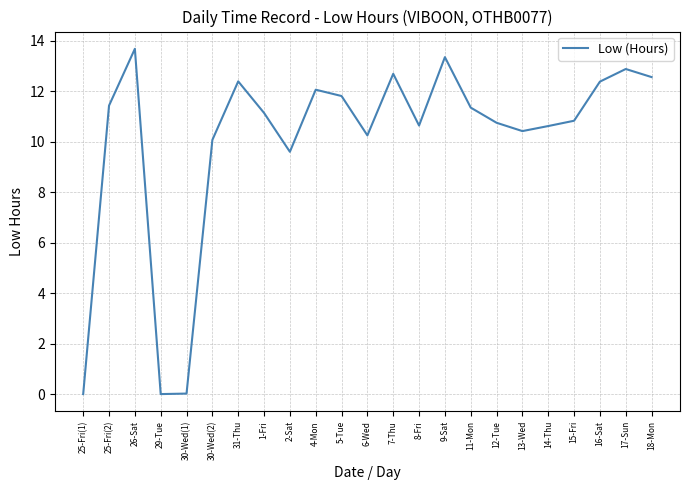

Count the number of data series in this chart.

1